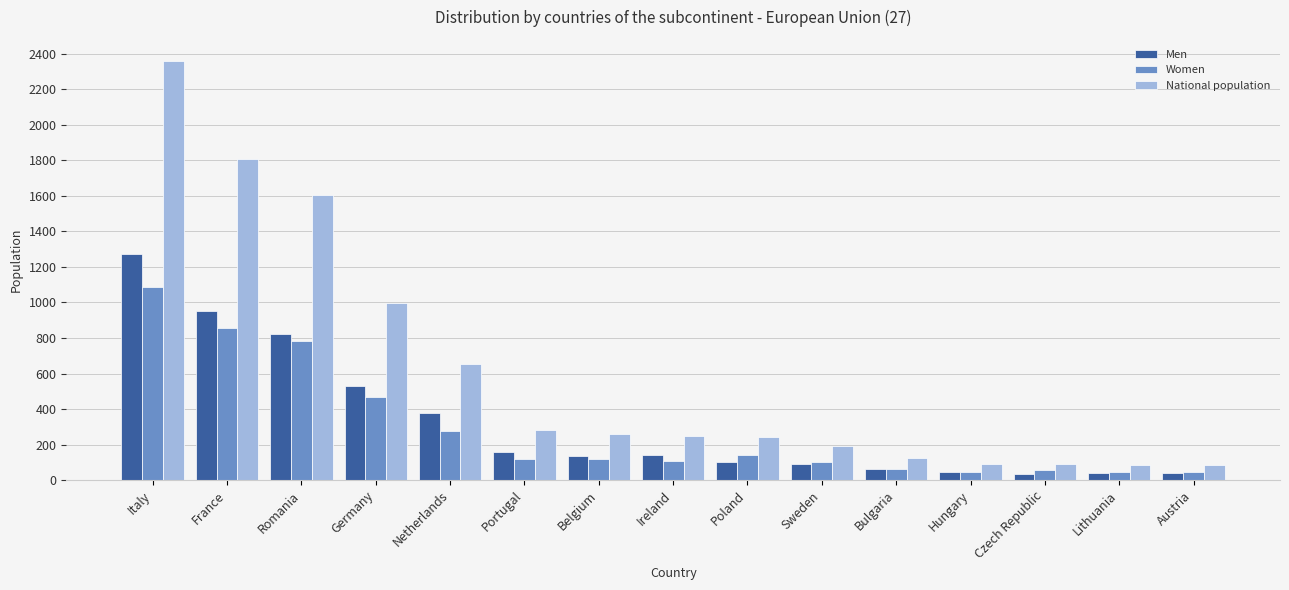

What is the greatest value displayed?

2361